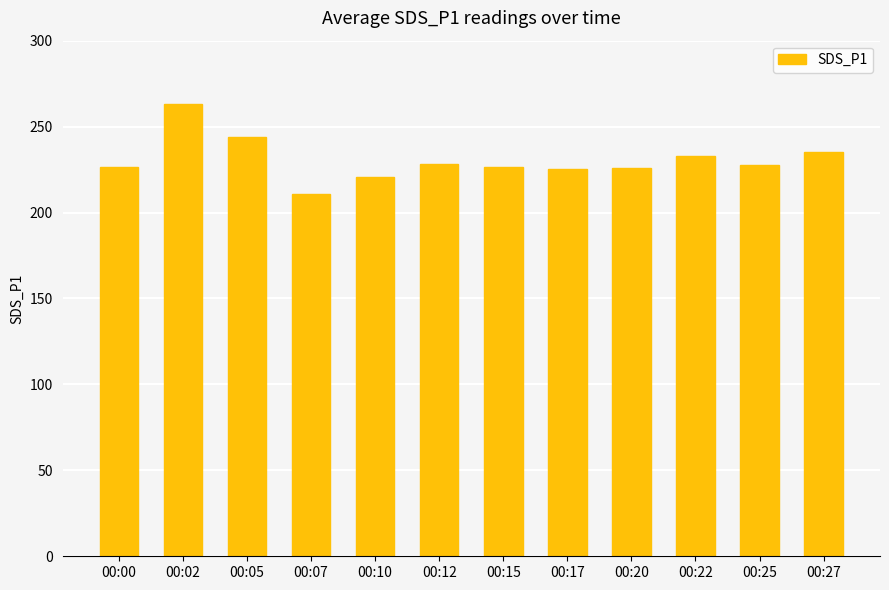

How many bars are there in total?

12